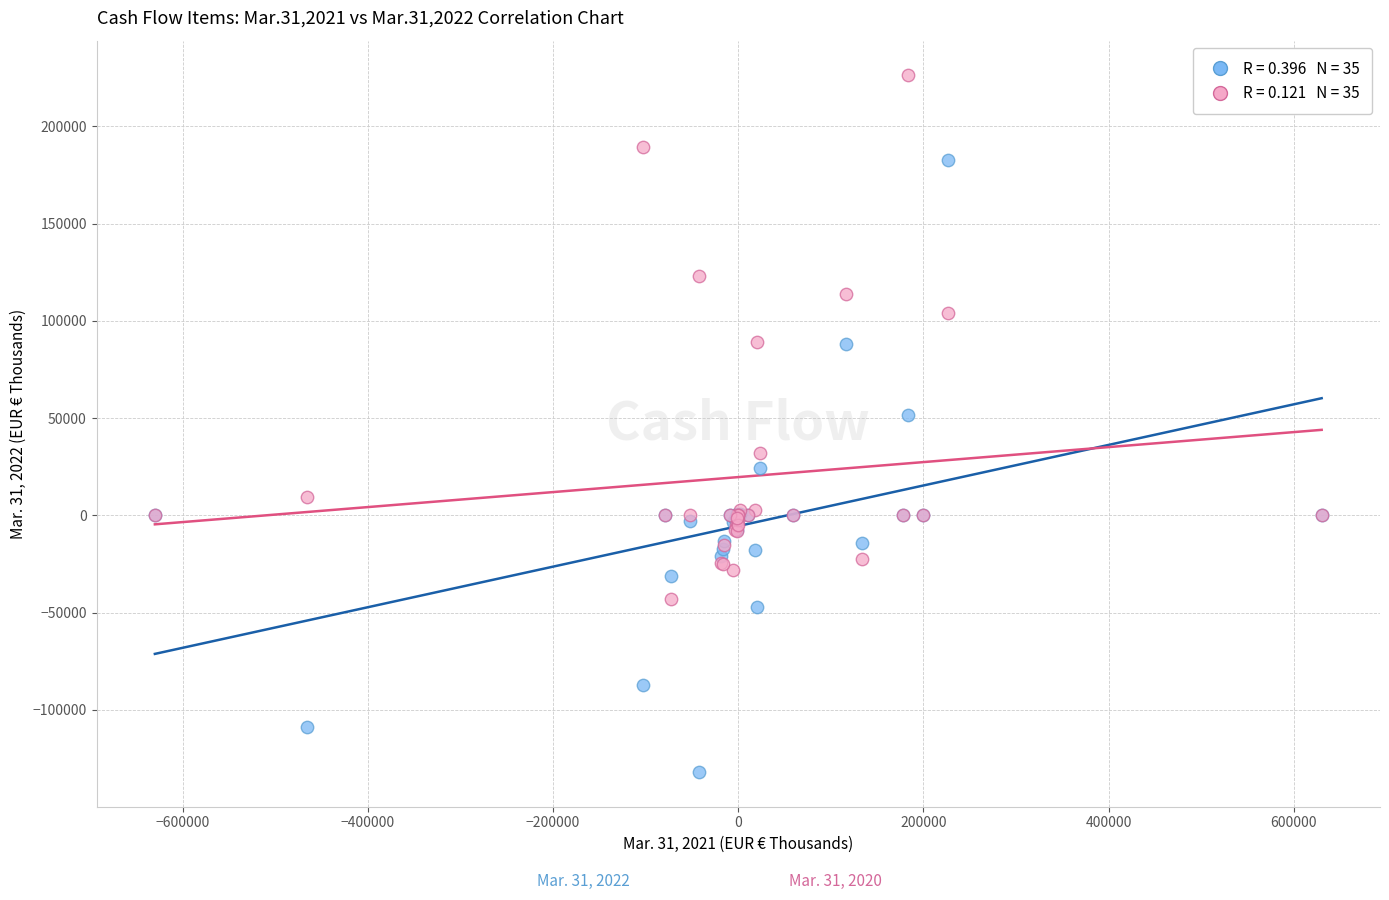

Across all series, what Y value is closest to 47157?

51690